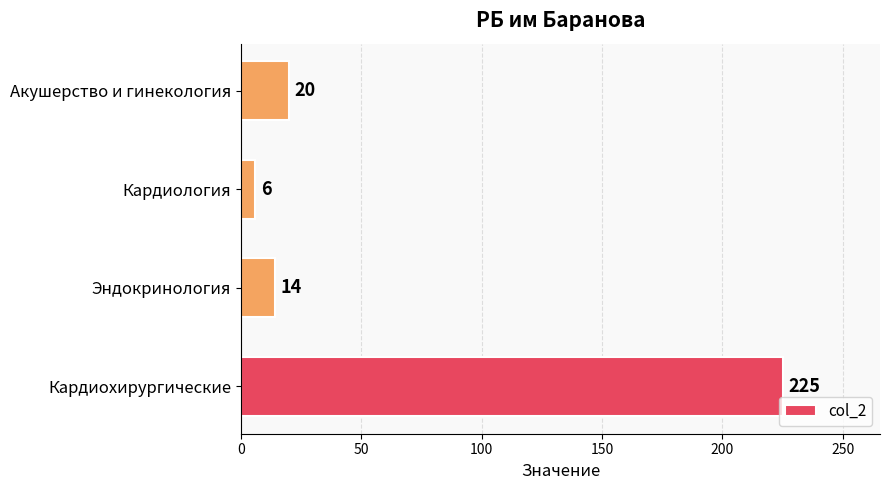

Rank the categories by value from lowest to highest.

Кардиология, Эндокринология, Акушерство и гинекология, Кардиохирургические